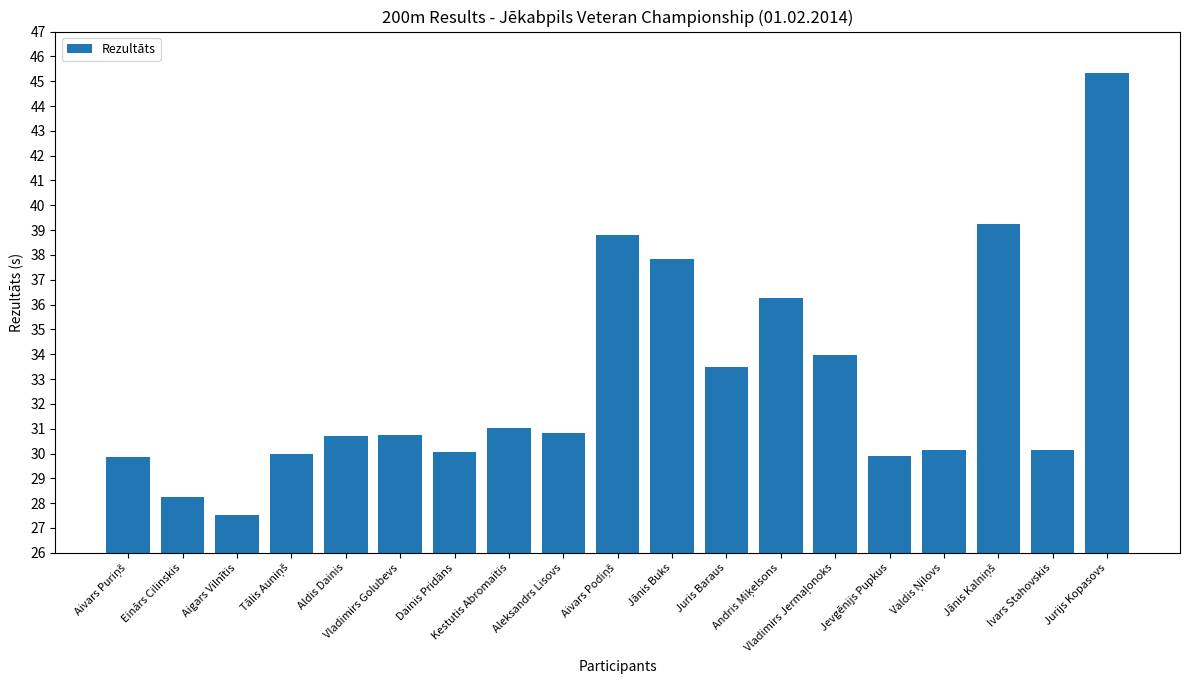

What is the maximum value shown in the chart?

45.3